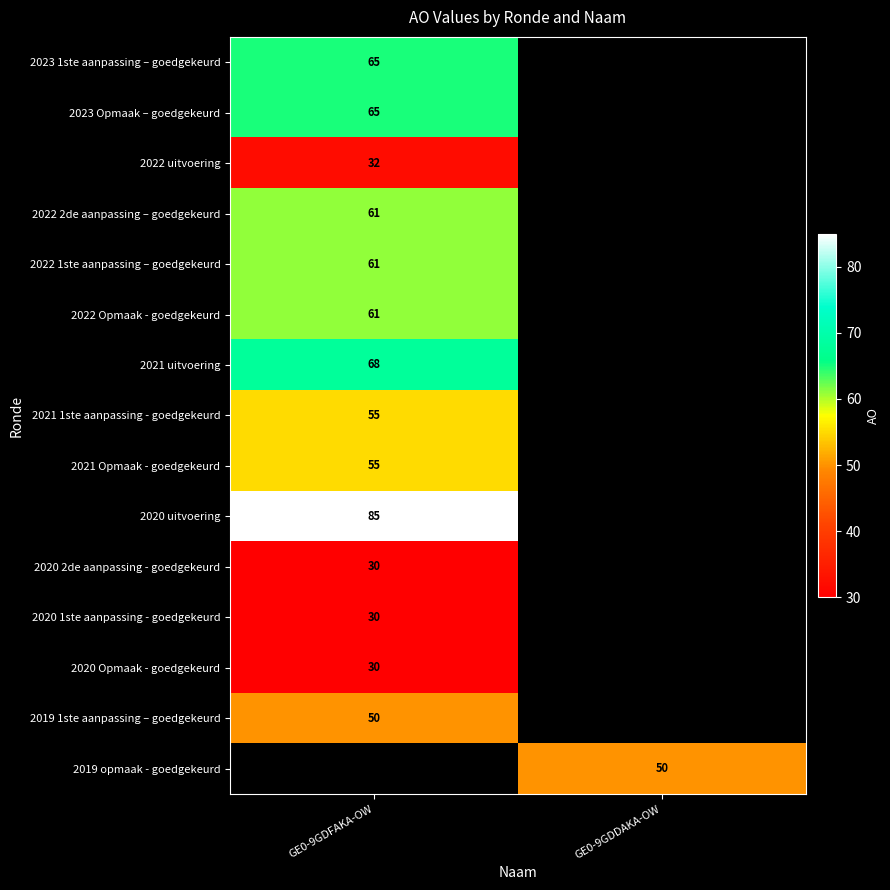

At how many categories does at least one series exceed 76?

1